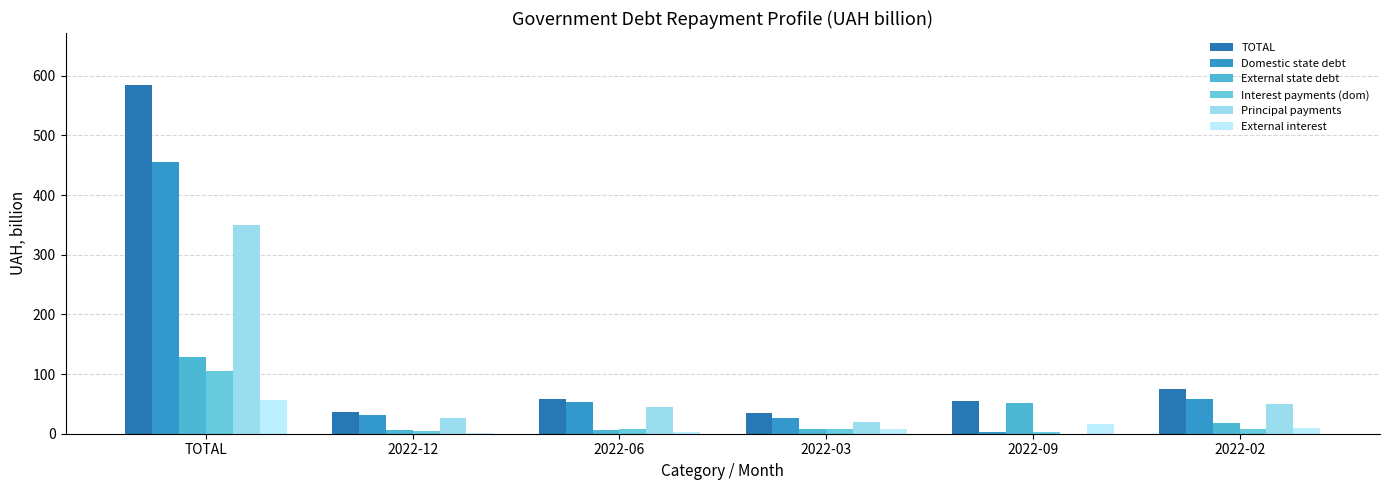

How many values in the Domestic state debt series exceed 52?

3